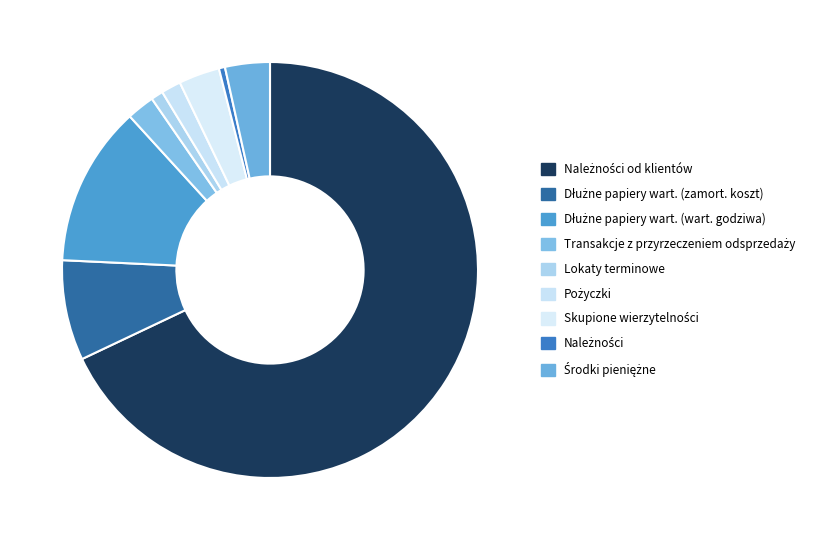

How many segments does this pie chart have?

9